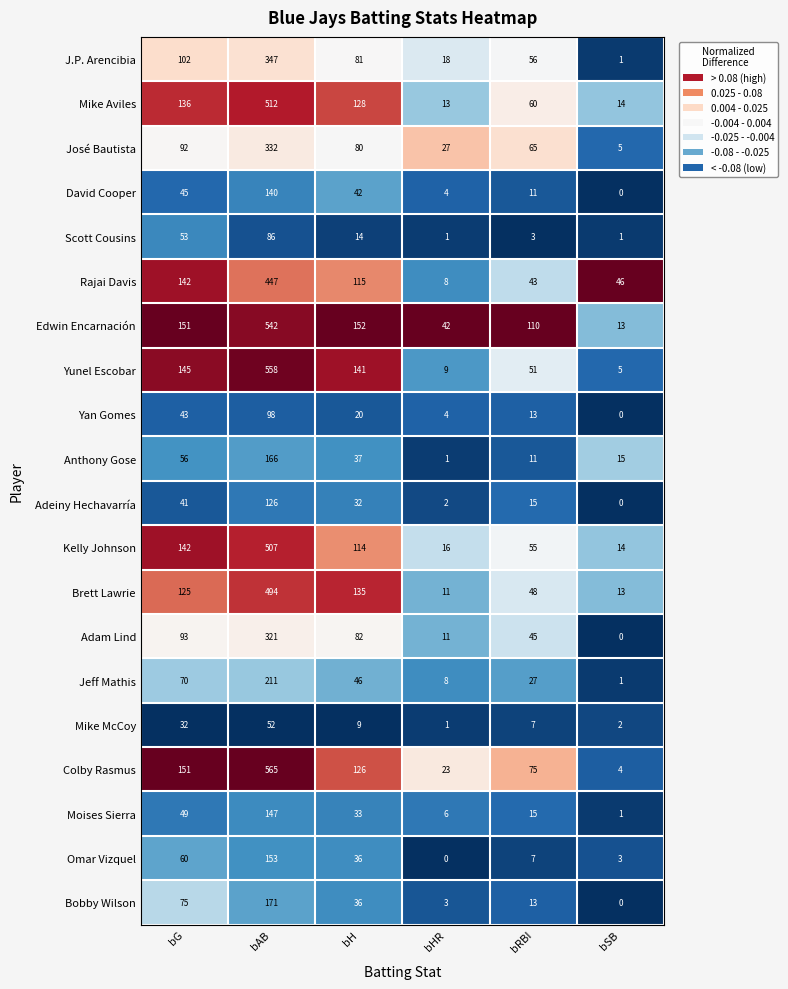

Which category has the highest value across all series?

bAB